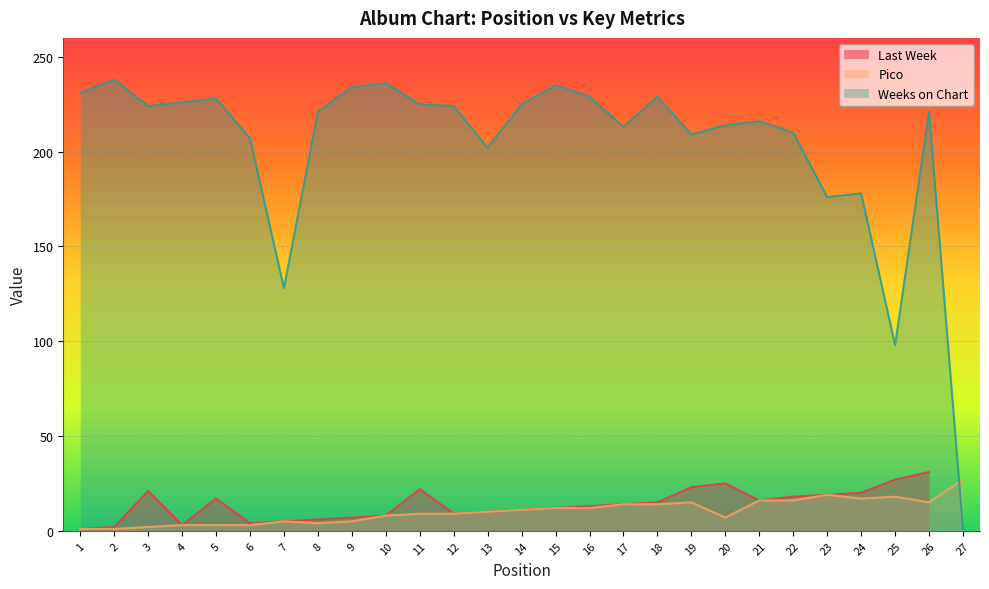

Read the Weeks on Chart value at 19, to the nearest 50.

200